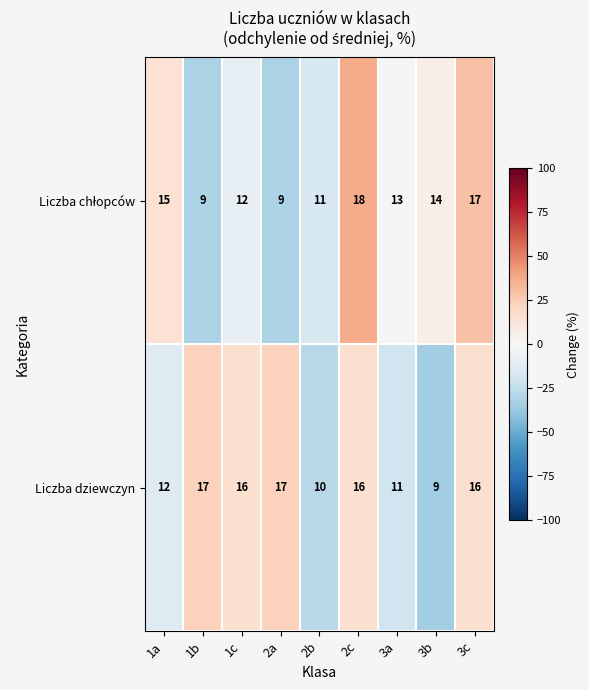

Between 1c and 2b, which series saw the biggest shift?

Liczba dziewczyn